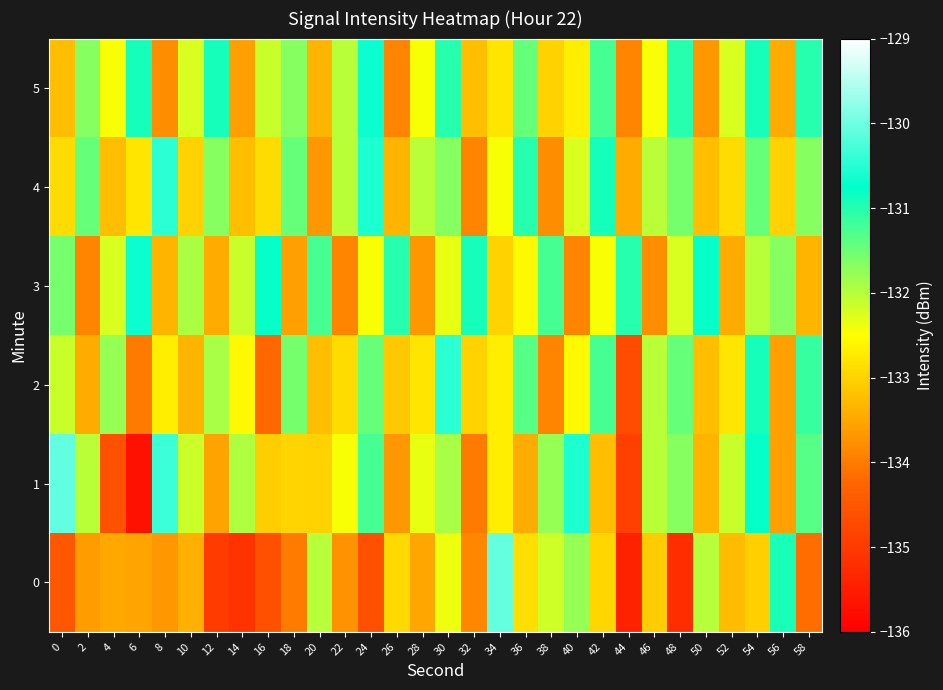

At which category does the chart reach its minimum across all series?

6